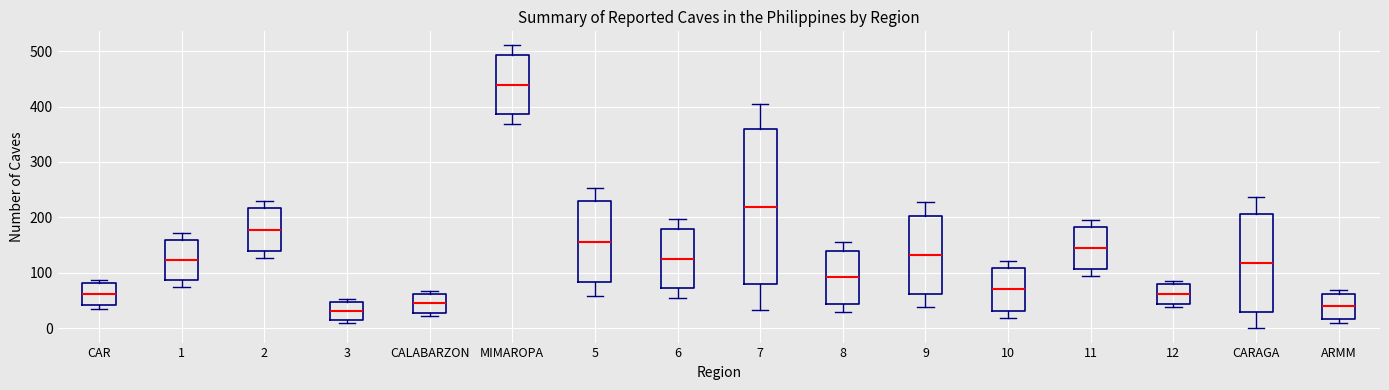

Reading left to right, transcribe this box plot: for each box, give where its median line is, the range the box spans, and where its two whiskers end, as read against the y-axis. The values are not printed on the chart, so give them approximately, as read against the axis.

CAR: median 60, box 40 to 80, whiskers 40 (just below the box's lower edge) to 90
1: median 120, box 90 to 160, whiskers 80 to 170
2: median 180, box 140 to 220, whiskers 130 to 230
3: median 30, box 10 to 50, whiskers 10 (just below the box's lower edge) to 50 (just above the box's upper edge)
CALABARZON: median 50, box 30 to 60, whiskers 20 to 70
MIMAROPA: median 440, box 390 to 490, whiskers 370 to 510
5: median 160, box 80 to 230, whiskers 60 to 250
6: median 130, box 70 to 180, whiskers 60 to 200
7: median 220, box 80 to 360, whiskers 30 to 410
8: median 90, box 40 to 140, whiskers 30 to 160
9: median 130, box 60 to 200, whiskers 40 to 230
10: median 70, box 30 to 110, whiskers 20 to 120
11: median 140, box 110 to 180, whiskers 90 to 200
12: median 60, box 40 to 80, whiskers 40 (just below the box's lower edge) to 90
CARAGA: median 120, box 30 to 210, whiskers 0 to 240
ARMM: median 40, box 20 to 60, whiskers 10 to 70